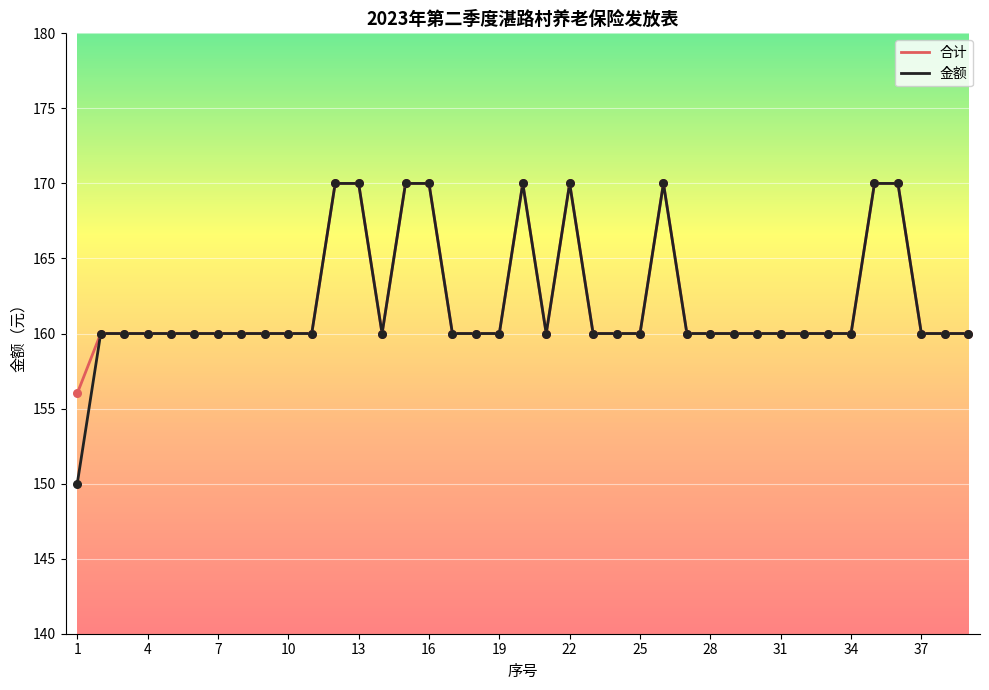

What is the lowest value of the 合计 series?

156.0